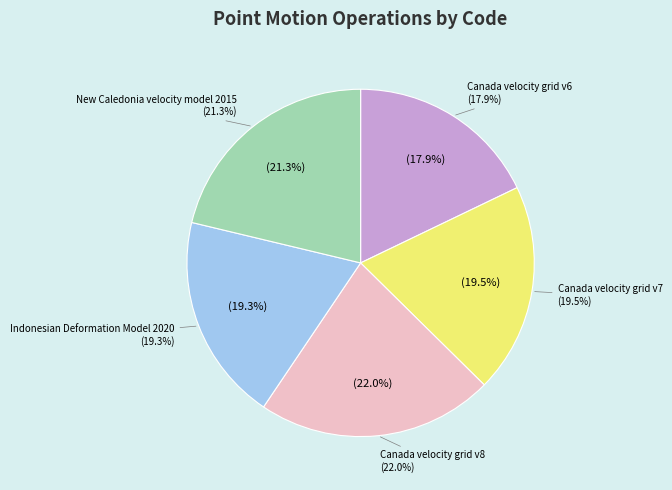

The Canada velocity grid v8 slice represents 9% of the pie. True or false?

False